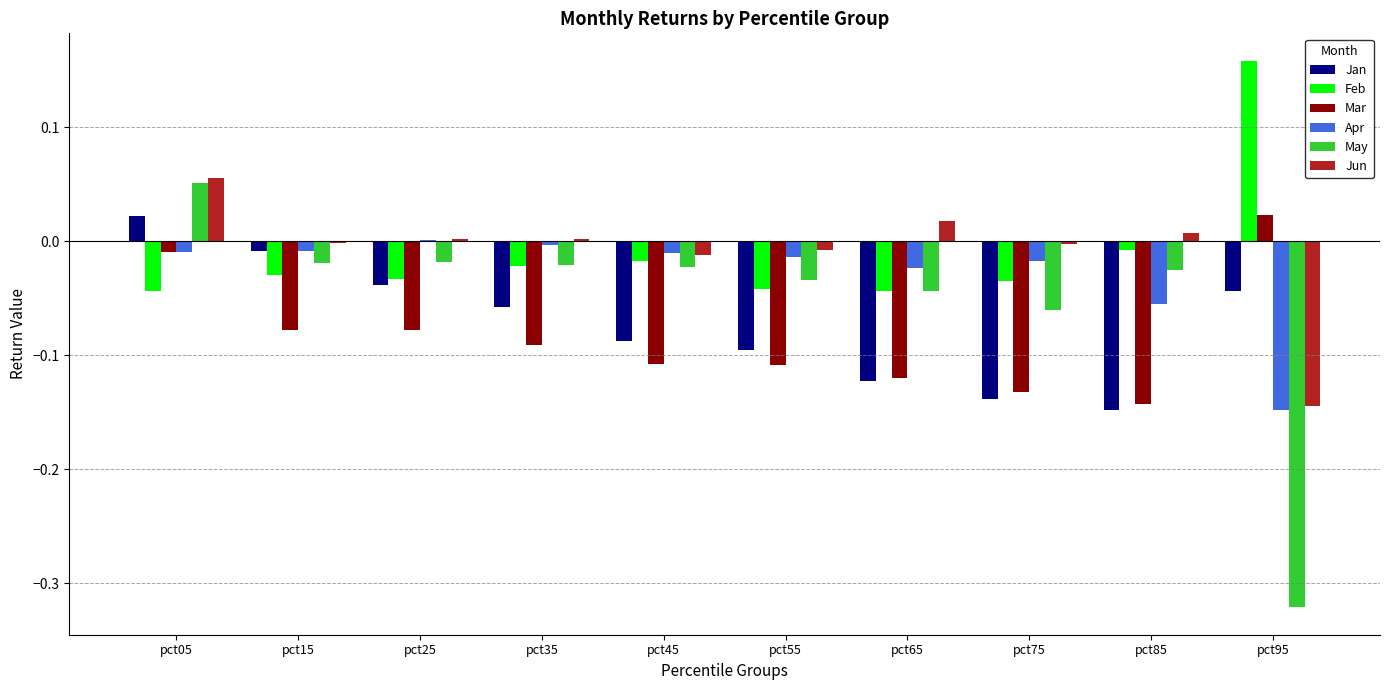

Is it true that Jun equals -0.0 at pct75?

True